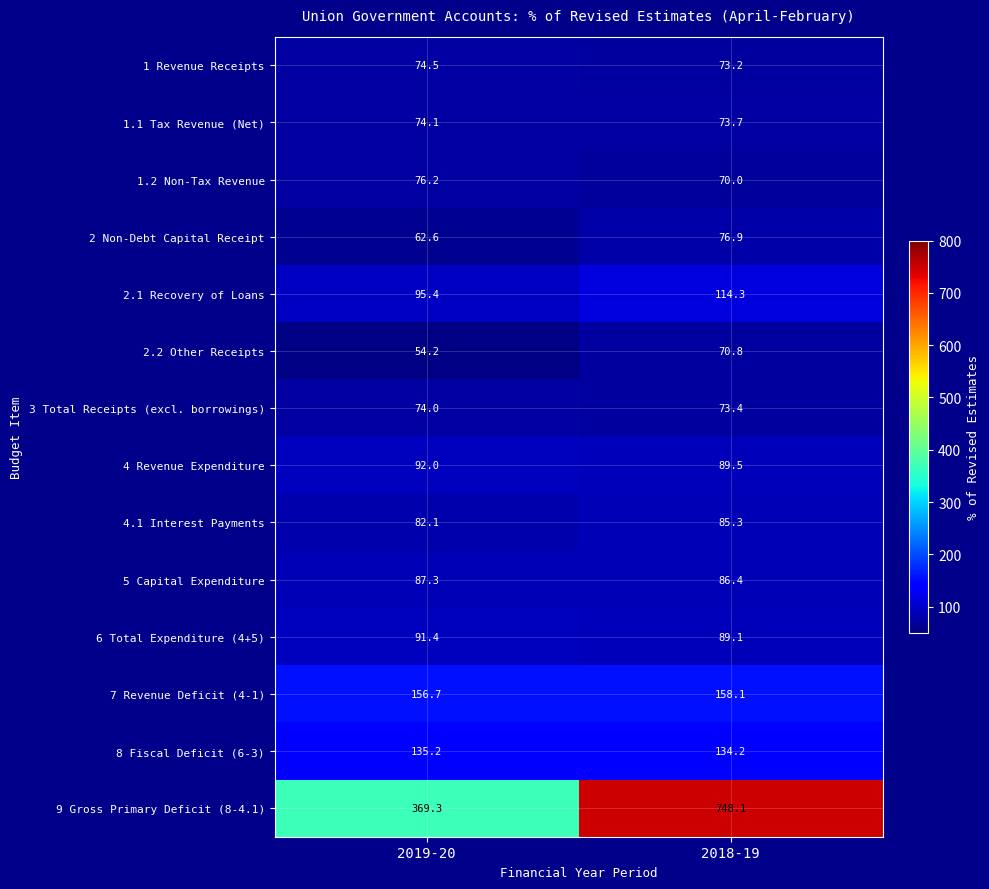

The value of 9 Gross Primary Deficit (8-4.1) at 2018-19 is 483.6. True or false?

False